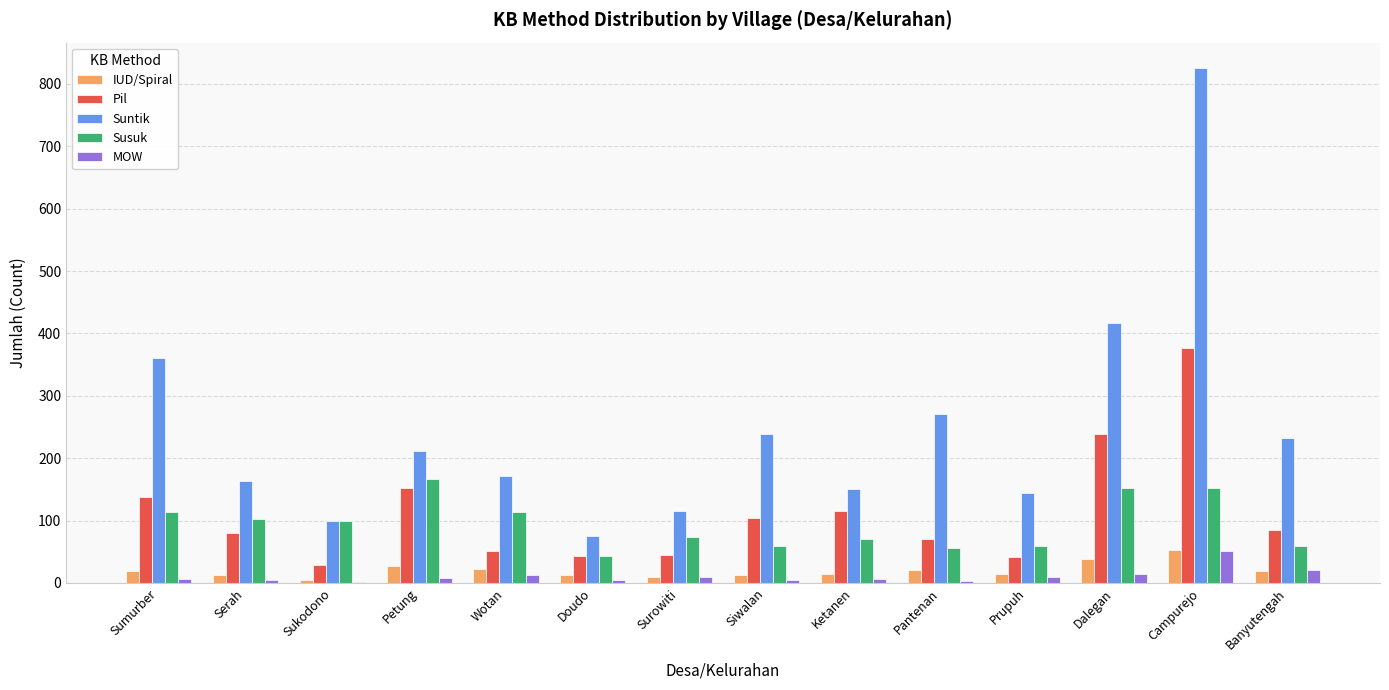

What is the sum of all Susuk values?

1327